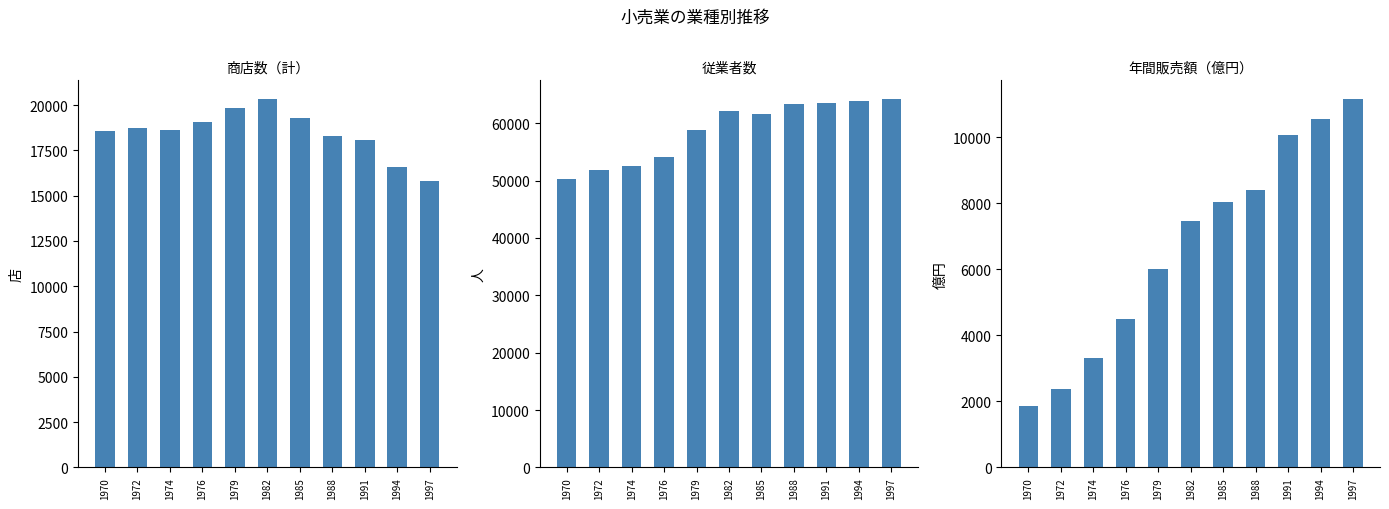

The value of 年間販売額（億円） at 1970 is 576.1. True or false?

False